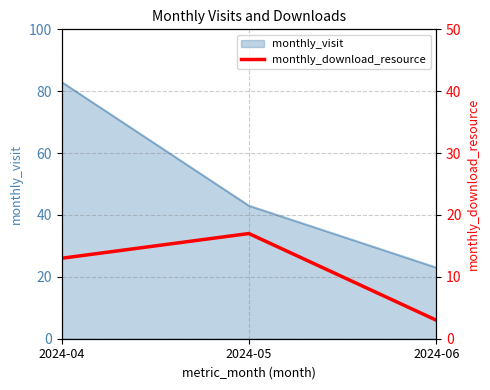

At which label is the value closest to 10?

2024-04